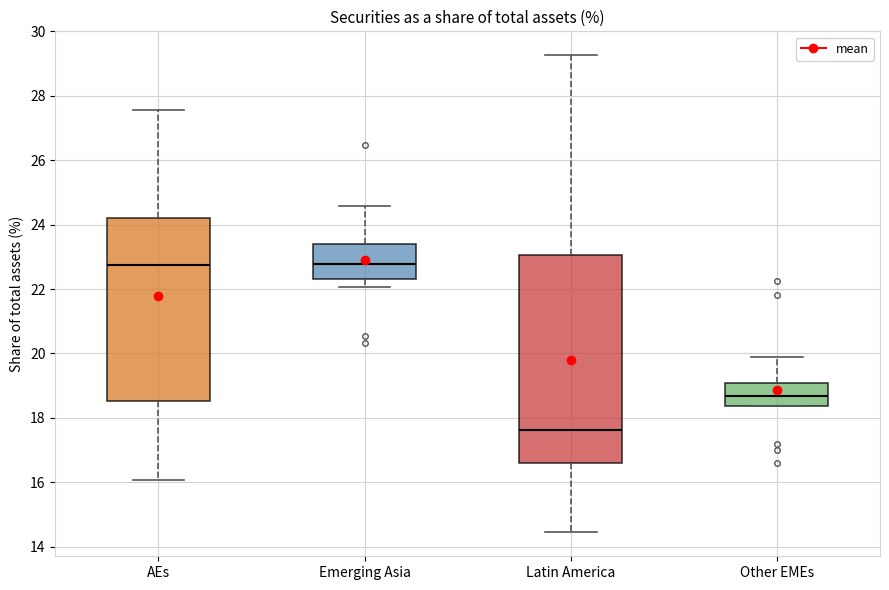

Which box is the tallest, from its lower edge to its upper edge?

Latin America